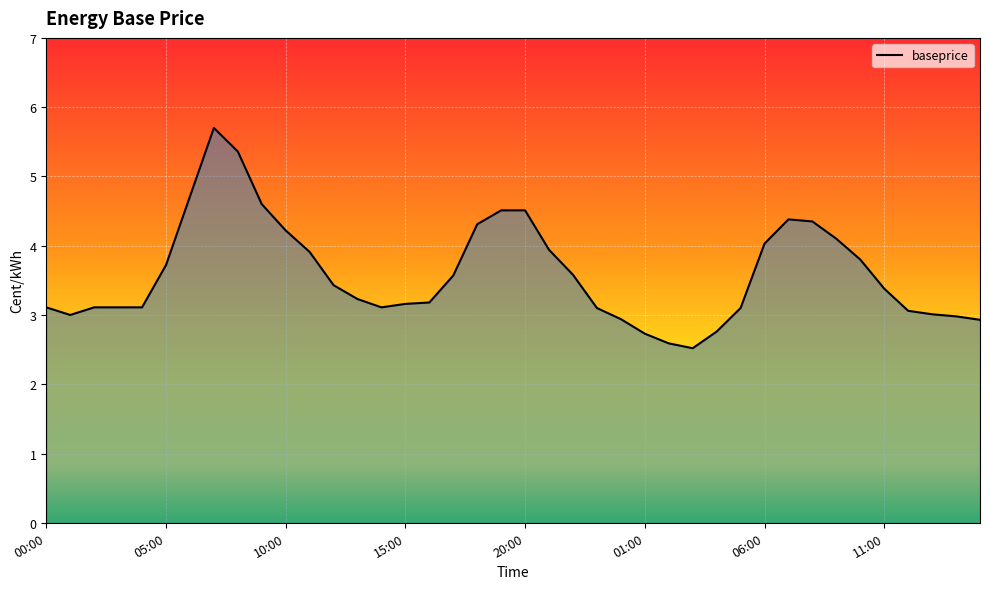

What is the maximum value shown in the chart?

5.7